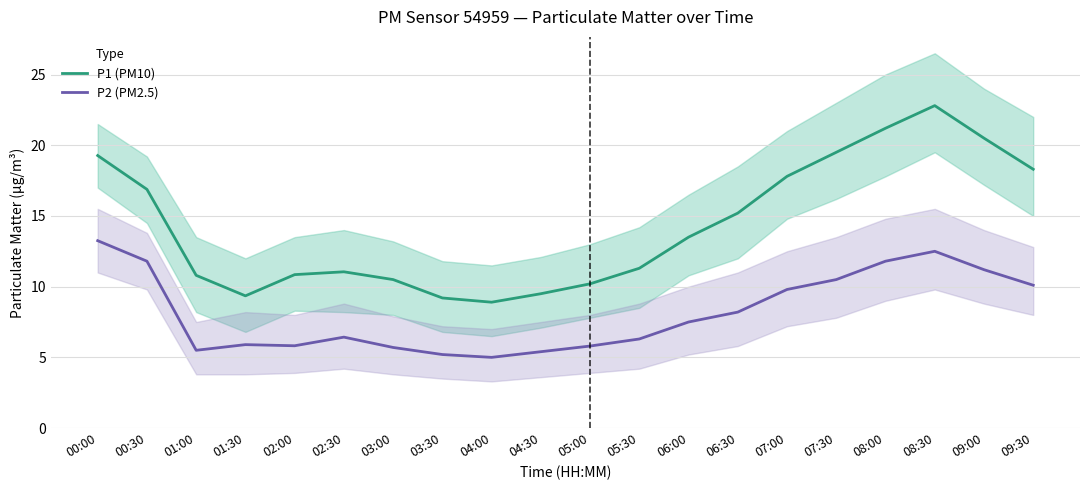

Rank the series by their average value, from lowest to highest.

P2 (PM2.5), P1 (PM10)